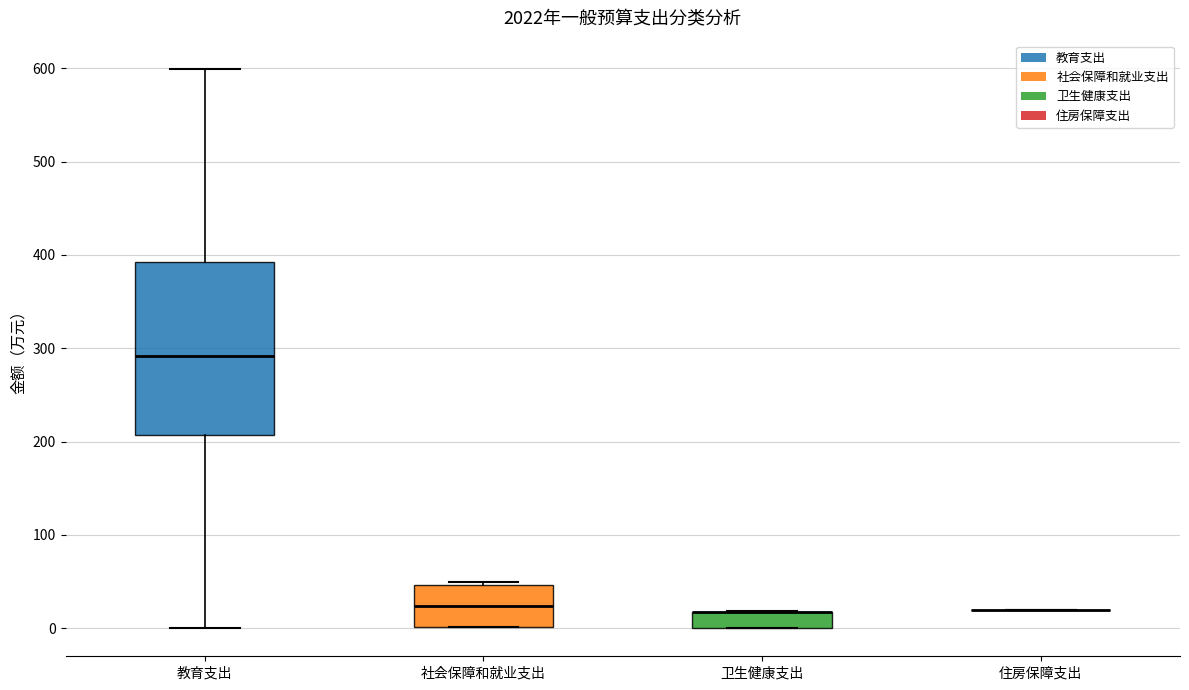

Reading left to right, read every box against the y-axis: the position of its median line, the range the box covers, and the ends of its whiskers. The values are not printed on the chart, so give them approximately, as read against the axis.

教育支出: median 290, box 210 to 390, whiskers 0 to 600
社会保障和就业支出: median 20, box 0 to 50, whiskers 0 to 50 (just above the box's upper edge)
卫生健康支出: median 20 (drawn on the box's upper edge), box 0 to 20, whiskers 0 to 20
住房保障支出: box collapsed to a line at 20, whiskers 20 to 20